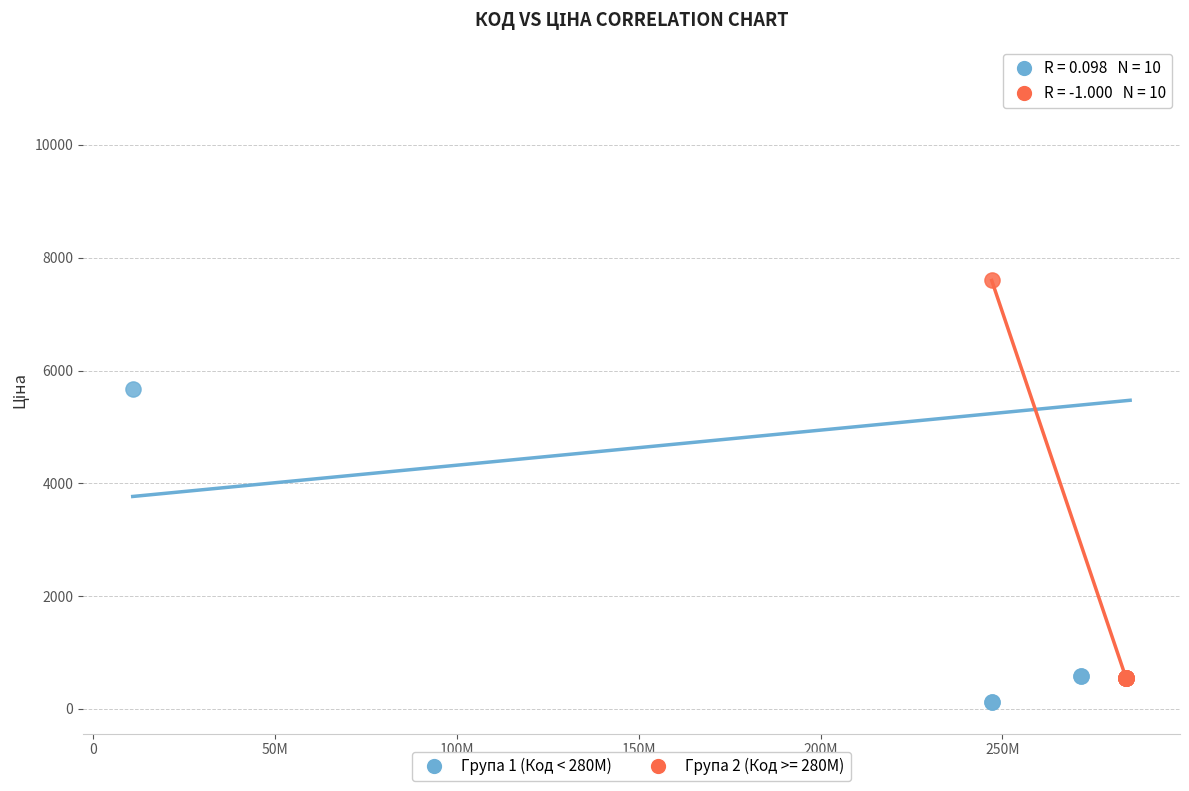

Which series contains the highest Y value?

Група 1 (Код < 280M)